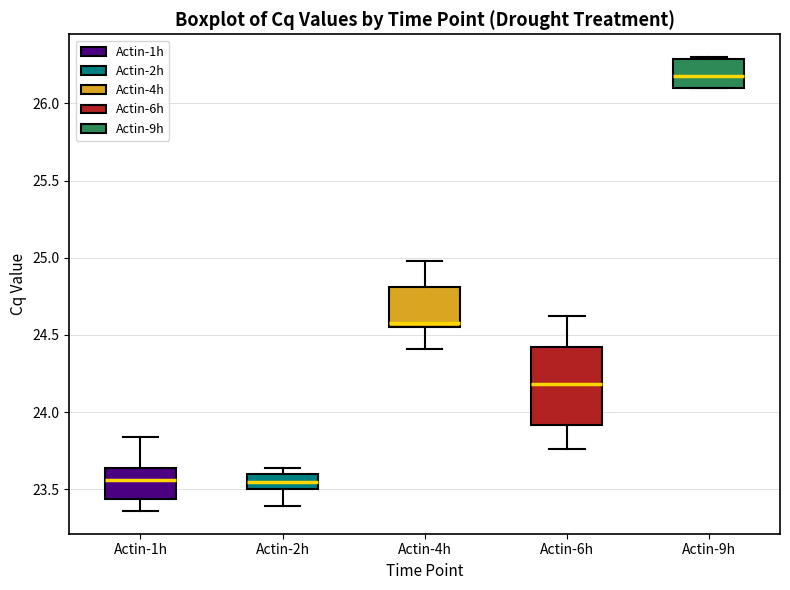

Where is the upper edge of the box for Actin-4h on the y-axis? The values are not printed on the chart, so give them approximately, as read against the axis.

24.80